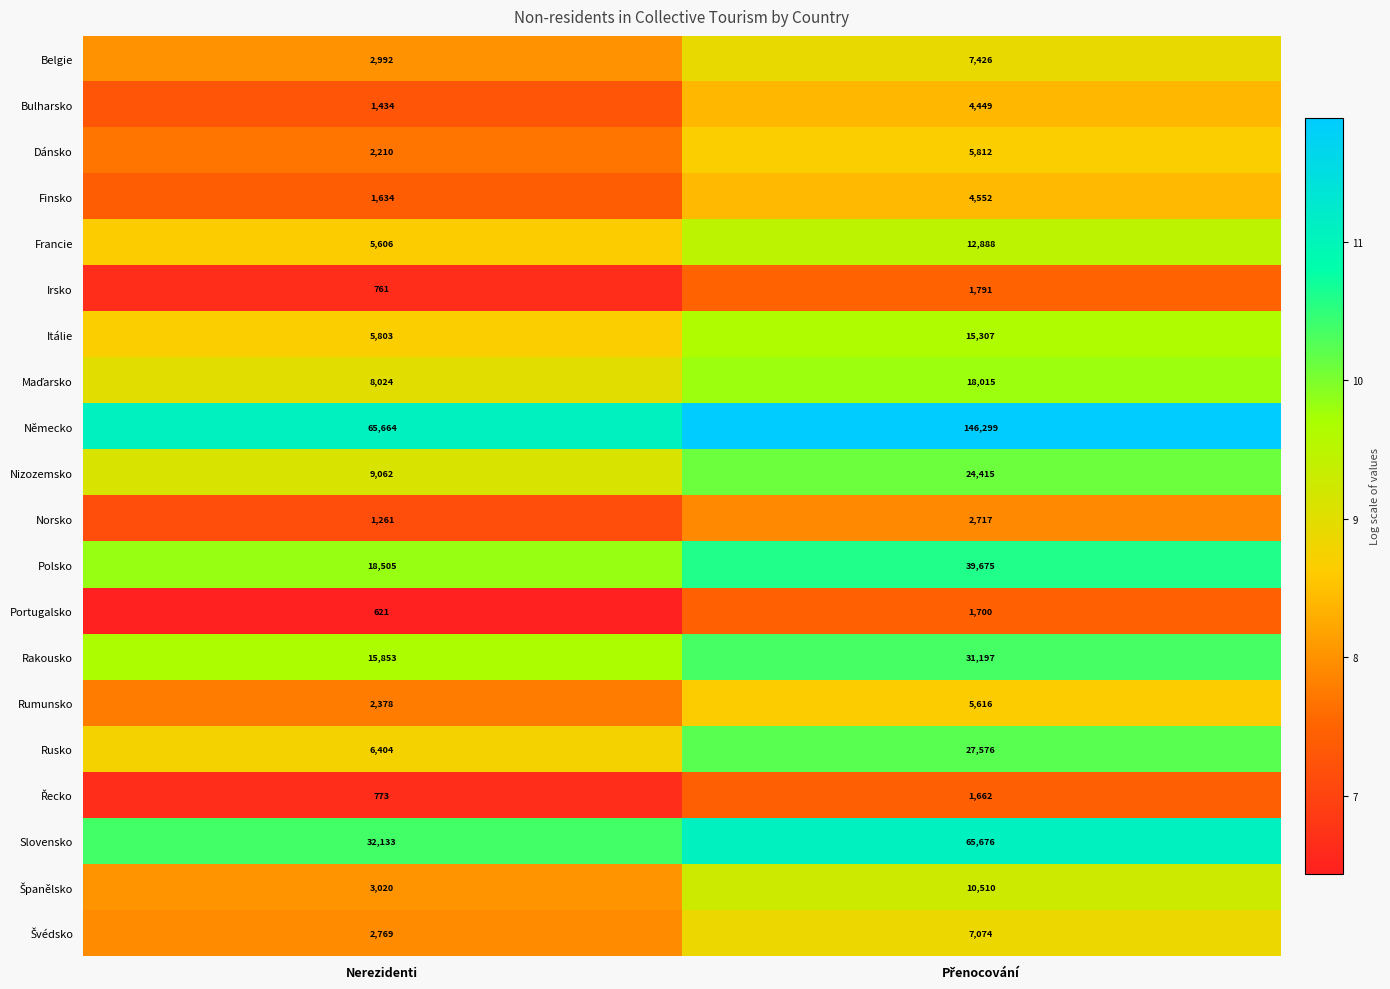

Which series has the largest total across all categories?

Německo